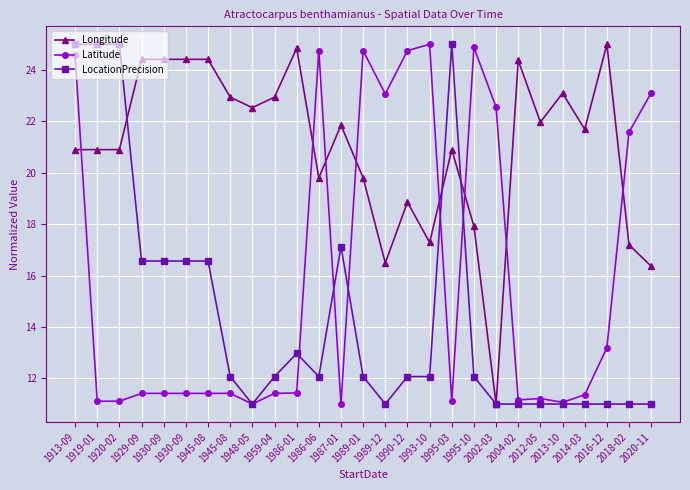

Reading right to left, extract all data points from this chart.

Longitude: 16.4	17.2	25.0	21.7	23.1	22.0	24.4	11.0	17.9	20.9	17.3	18.9	16.5	19.8	21.9	19.8	24.8	22.9	22.5	22.9	24.4	24.4	24.4	24.4	20.9	20.9	20.9
Latitude: 23.1	21.6	13.2	11.4	11.1	11.2	11.2	22.6	24.9	11.1	25.0	24.8	23.1	24.8	11.0	24.8	11.4	11.4	11.0	11.4	11.4	11.4	11.4	11.4	11.1	11.1	24.6
LocationPrecision: 11.0	11.0	11.0	11.0	11.0	11.0	11.0	11.0	12.1	25.0	12.1	12.1	11.0	12.1	17.1	12.1	13.0	12.1	11.0	12.1	16.6	16.6	16.6	16.6	25.0	25.0	25.0